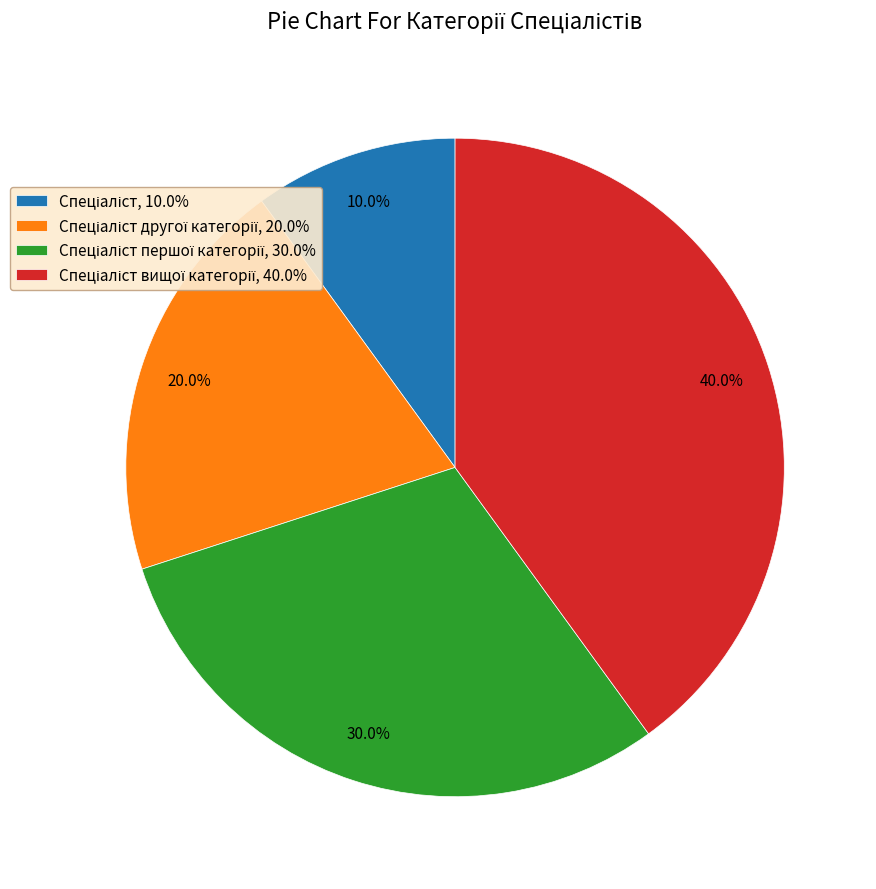

Is there any slice that represents more than half of the pie?

No